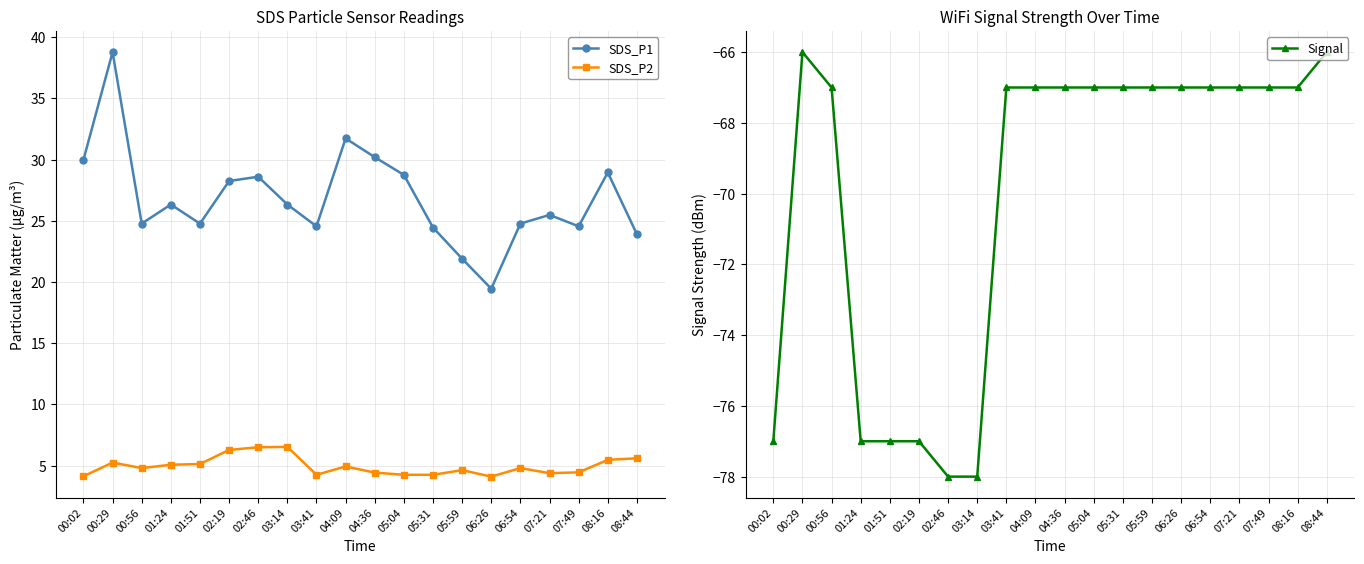

Which category has the lowest value in the SDS_P1 series?

06:26